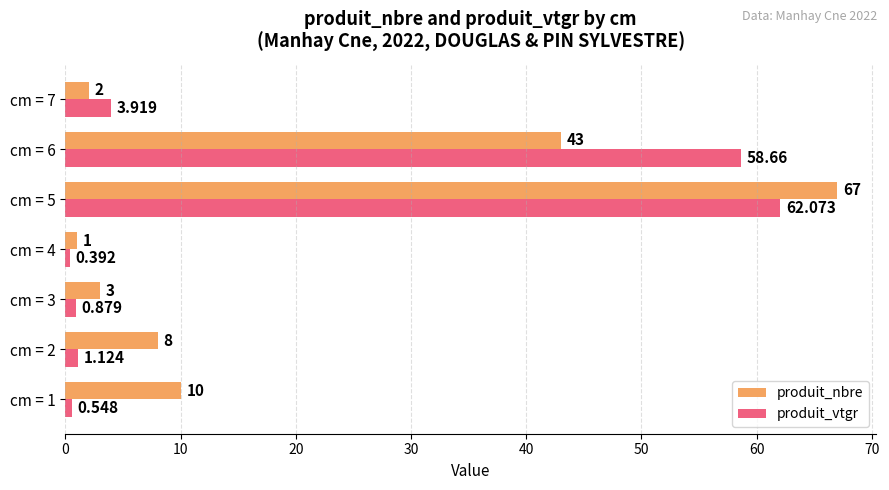

List the series in order of their peak value, highest first.

produit_nbre, produit_vtgr